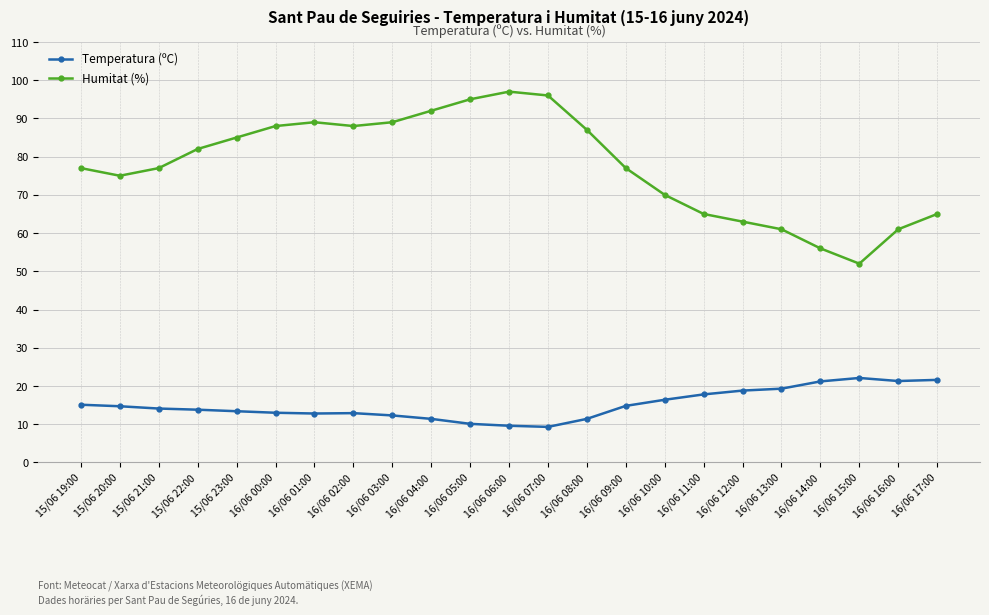

Does the chart have visible grid lines?

Yes